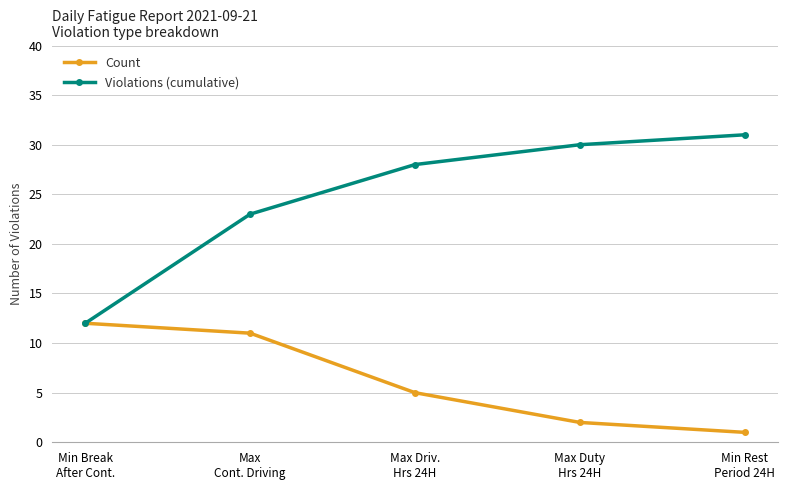

Which category has the highest value across all series?

Min Rest
Period 24H